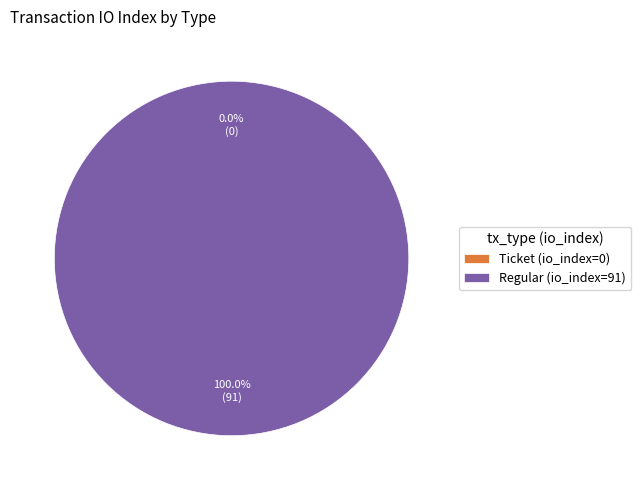

What percentage do Ticket (io_index=0) and Regular (io_index=91) together represent?

100.0%